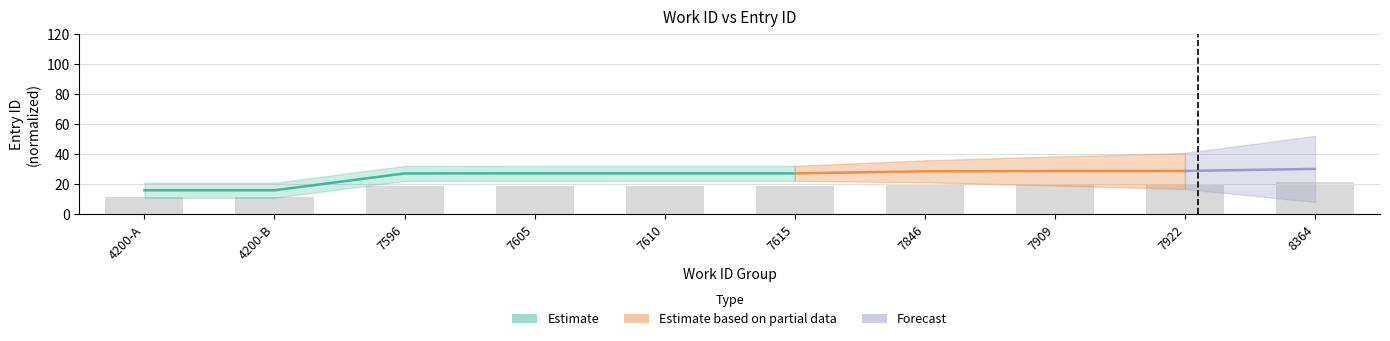

What is the maximum value shown in the chart?

21.0